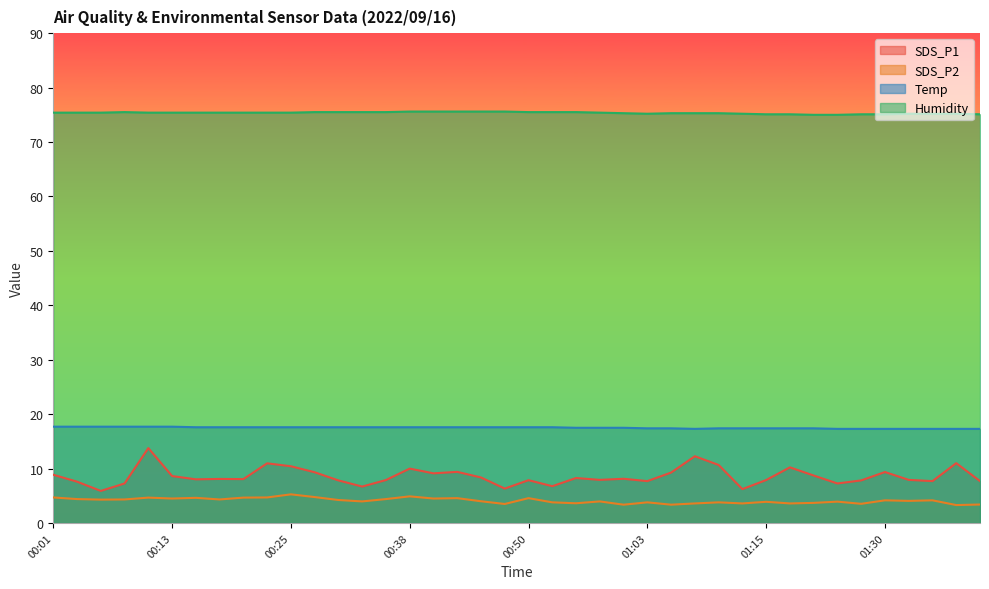

What is the value of the SDS_P2 point at the 6th from the left?

4.5